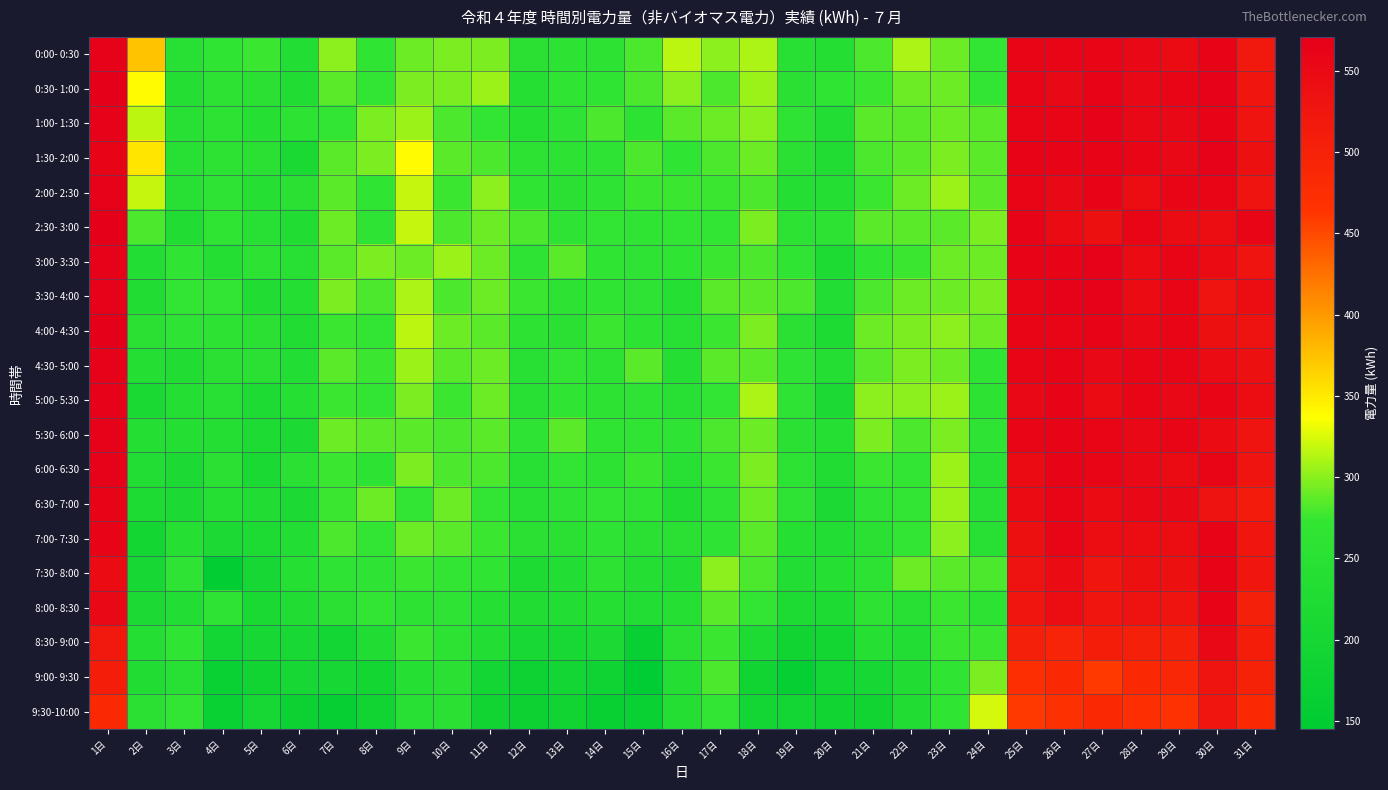

Rank the series by their maximum value, from highest to lowest.

0:30- 1:00, 2:30- 3:00, 4:00- 4:30, 0:00- 0:30, 1:00- 1:30, 1:30- 2:00, 2:00- 2:30, 3:00- 3:30, 3:30- 4:00, 4:30- 5:00, 5:00- 5:30, 5:30- 6:00, 6:00- 6:30, 6:30- 7:00, 7:00- 7:30, 7:30- 8:00, 8:00- 8:30, 8:30- 9:00, 9:00- 9:30, 9:30-10:00